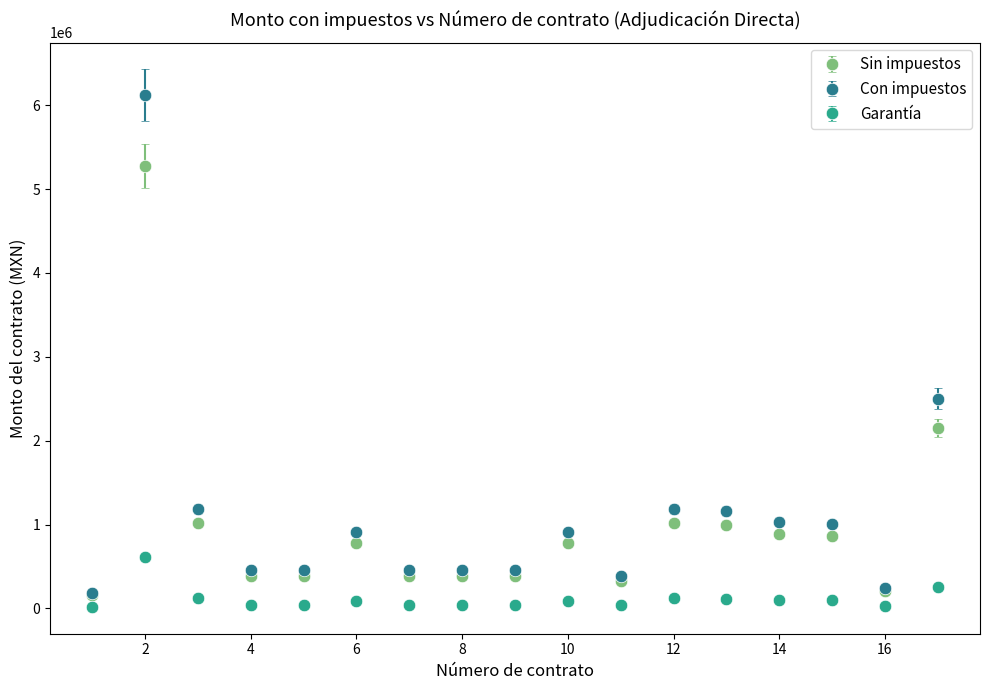

Which series has the largest range (max minus min)?

Con impuestos